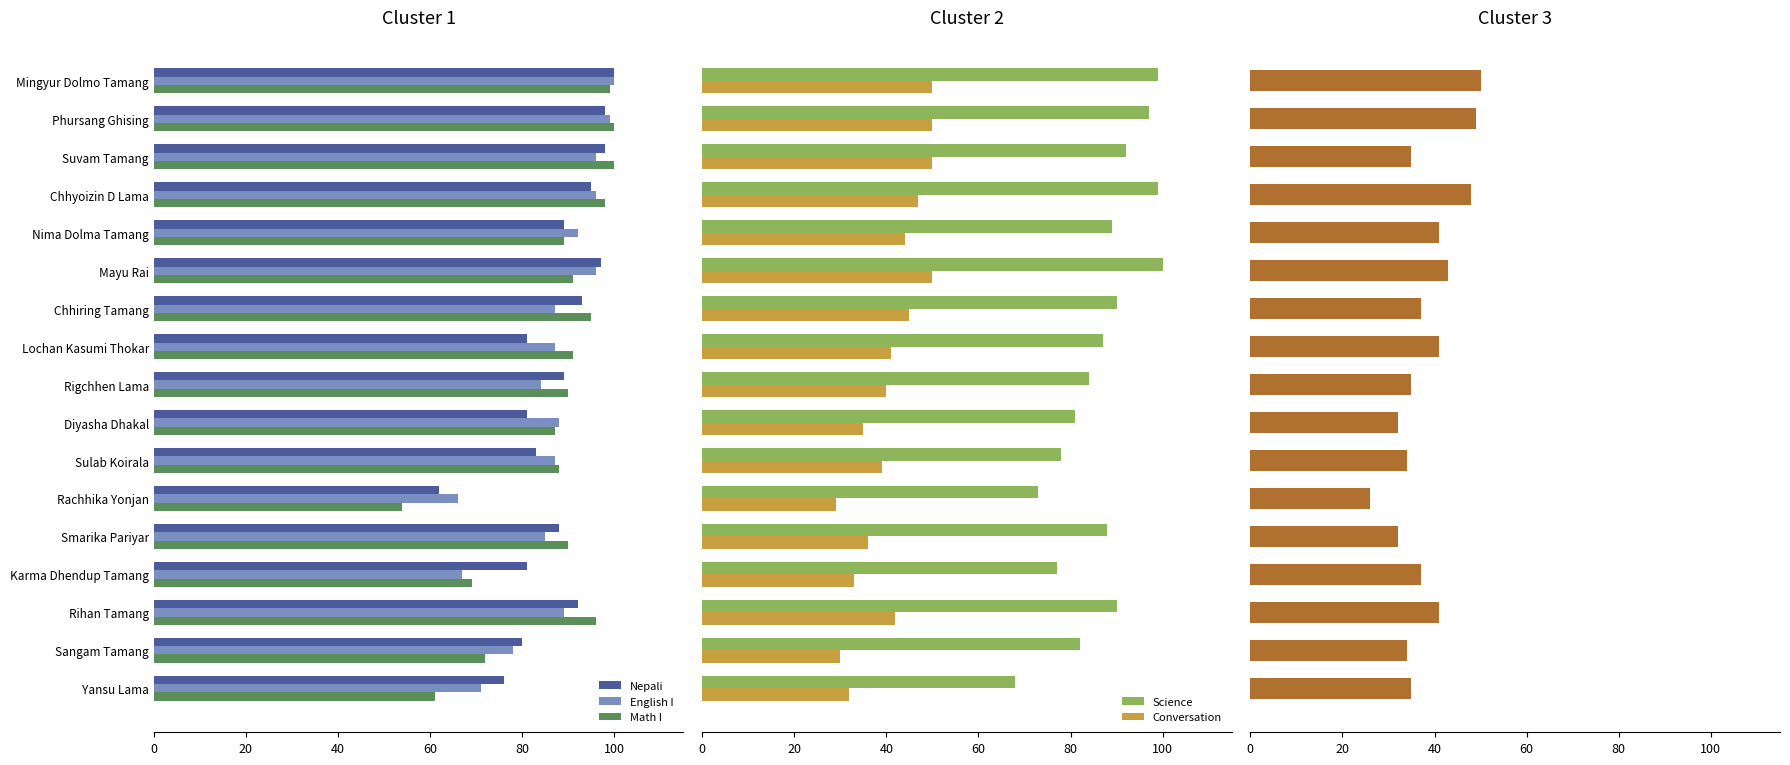

What is the greatest value displayed?

100